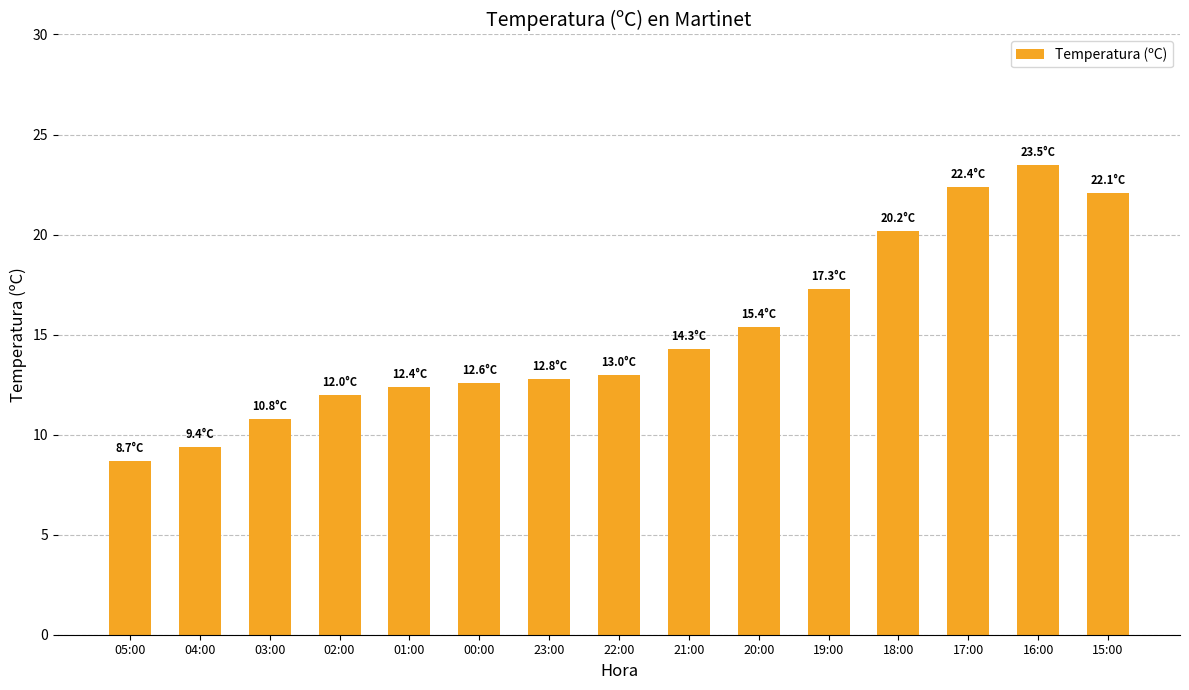

What is the sum of the values at 21:00 and 15:00?

36.4